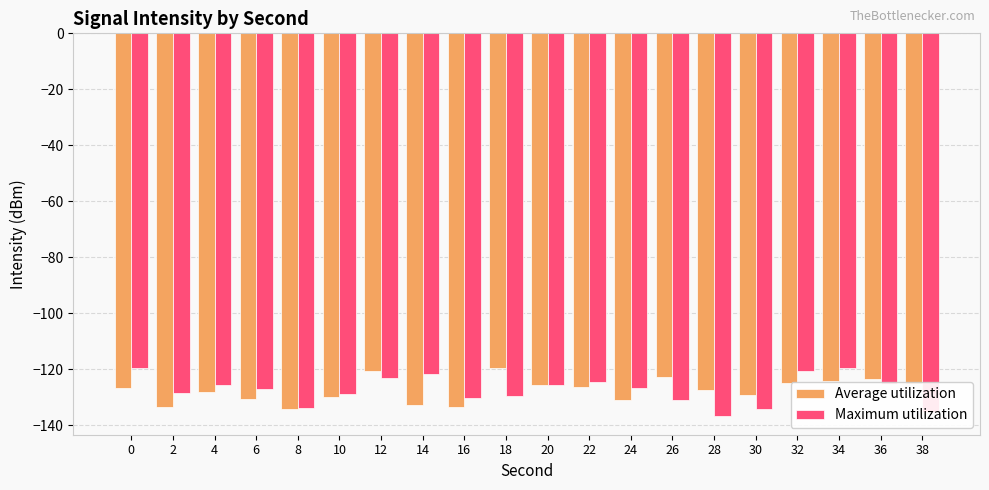

What is the total value across all series at 16?

-263.9